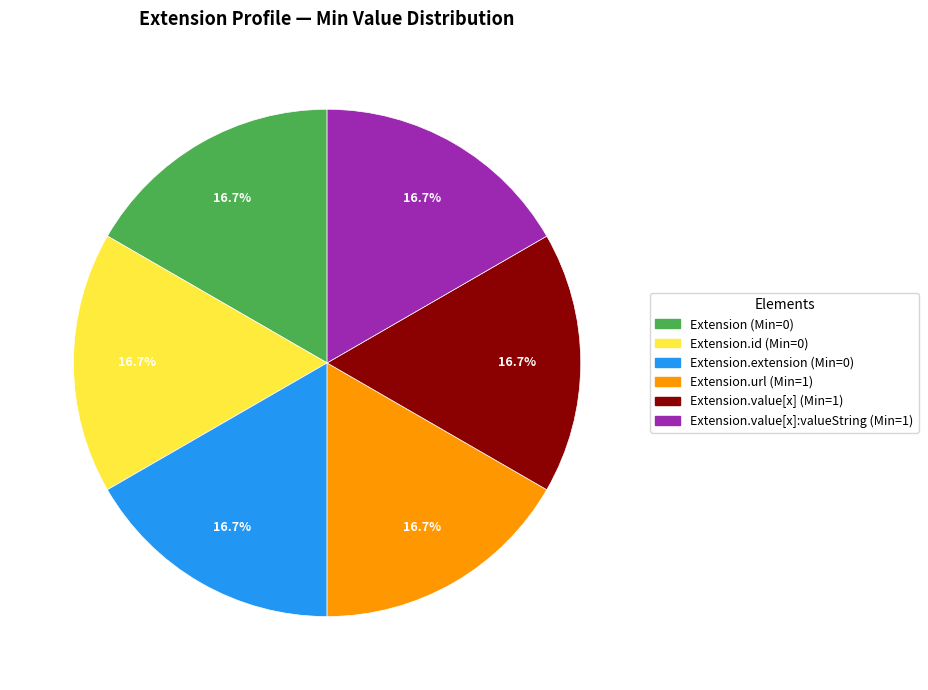

Approximately how many times larger is the value at Extension (Min=0) compared to Extension.id (Min=0)?

1.0